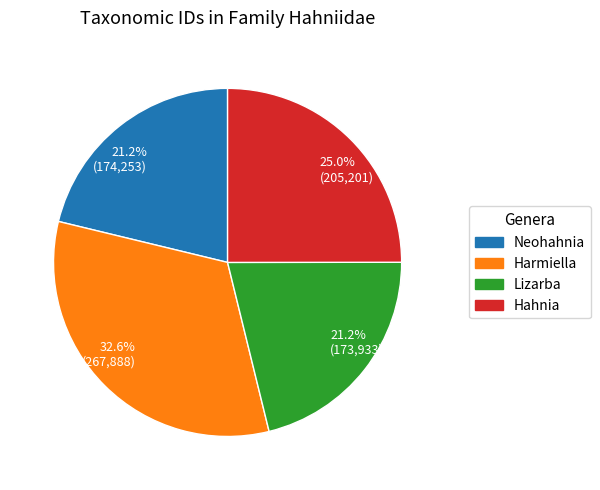

Which category has the biggest portion of the pie?

32.6% (267,888)